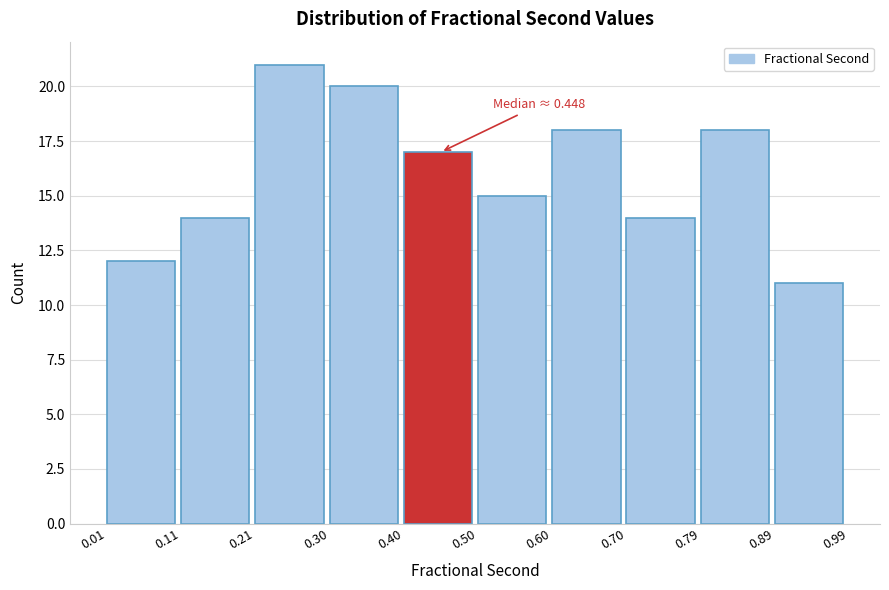

Which range on the x-axis has the tallest bar?

0.21 to 0.30